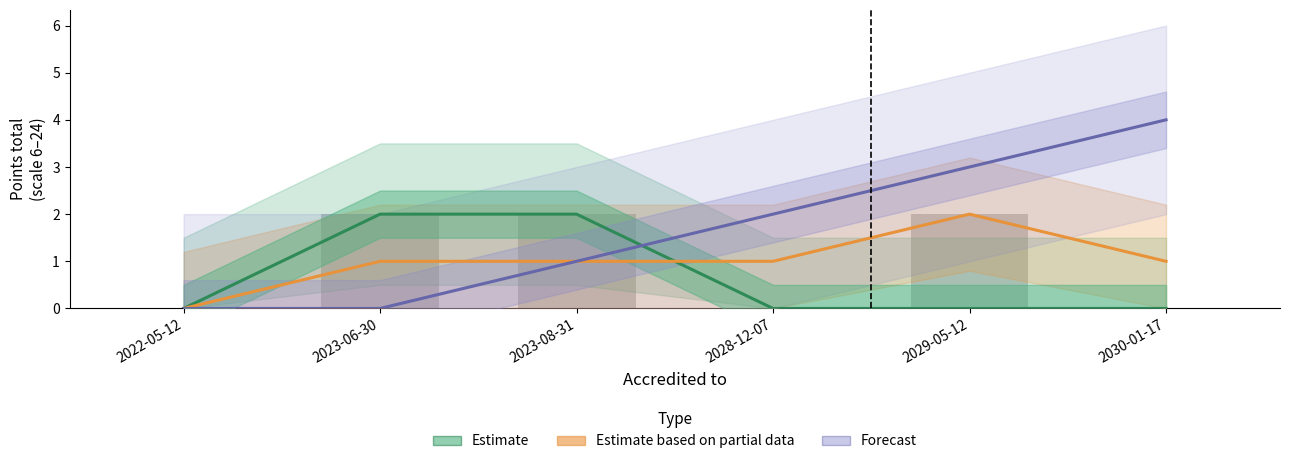

What is the difference between the second highest and second lowest values in the Forecast series?

3